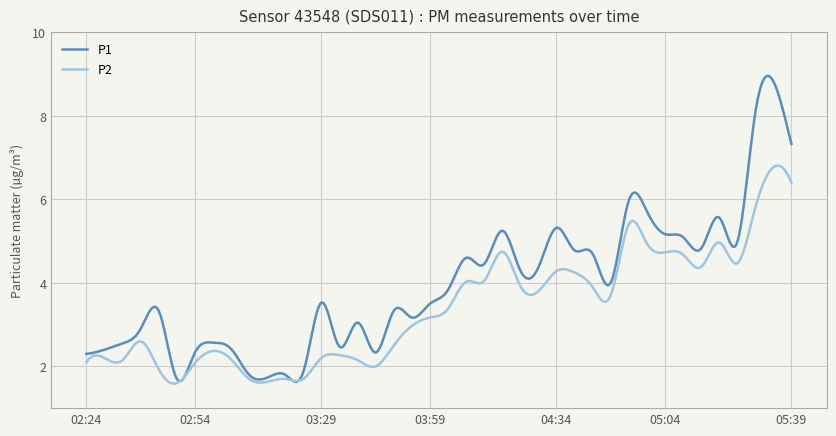

Rank the series by their average value, from lowest to highest.

P2, P1